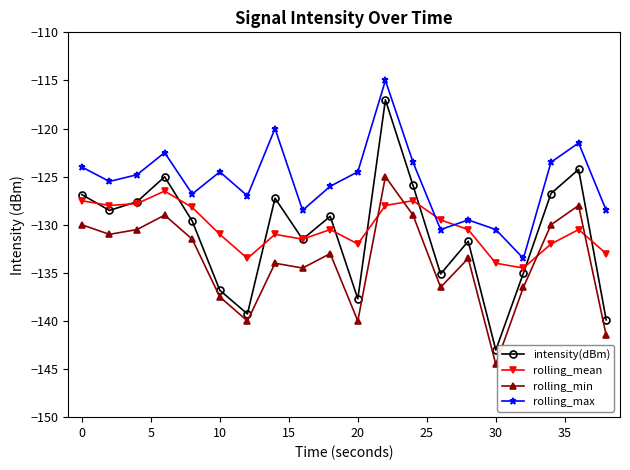

Which series has the largest total across all categories?

rolling_max